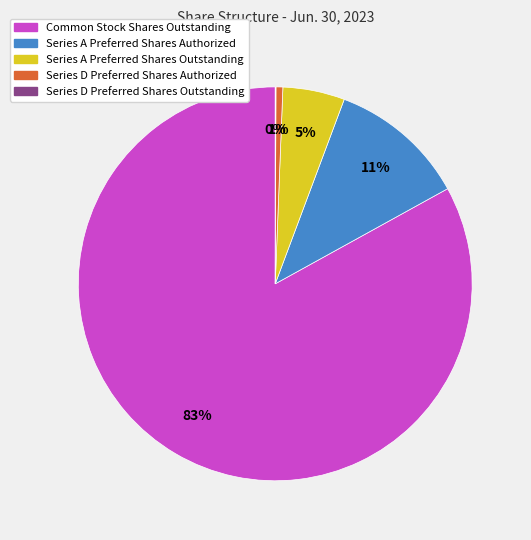

Do Series A Preferred Shares Authorized and Series A Preferred Shares Outstanding together represent more than half of the pie?

No